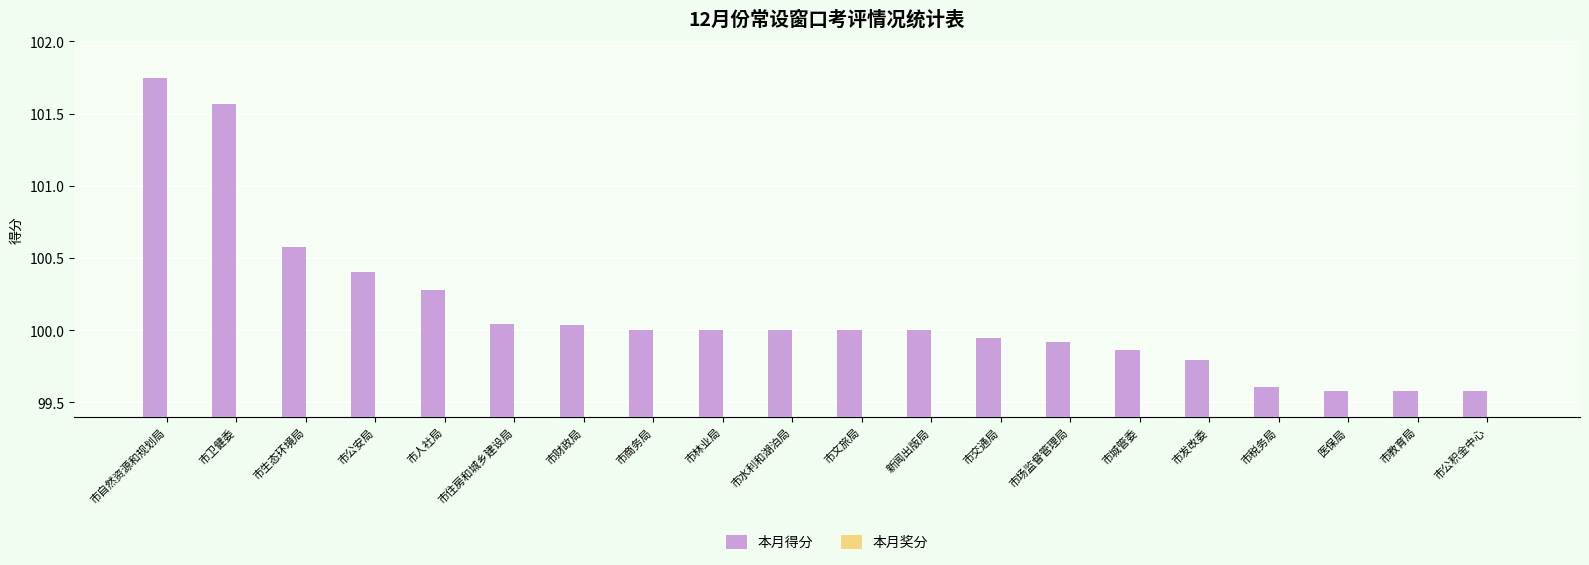

How many bars are there in total?

40